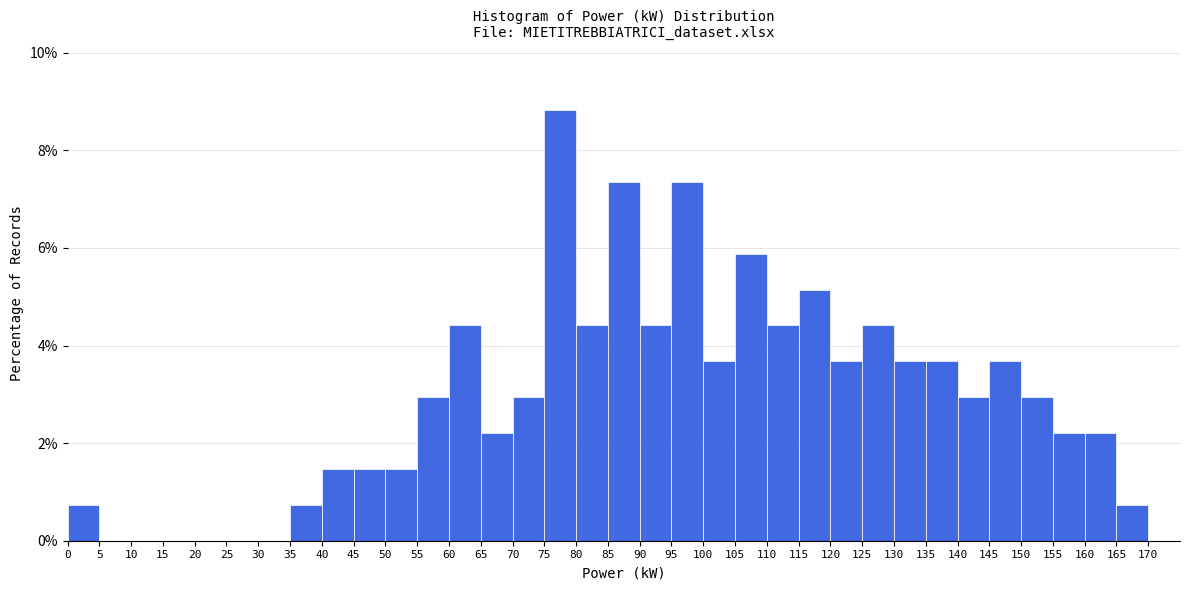

Reading left to right, list every bar in this chart as the range it spans on the x-axis followed by its height. The values are not printed on the chart, so give them approximately, as read against the axis.

0 to 5: 0.8
5 to 10: 0
10 to 15: 0
15 to 20: 0
20 to 25: 0
25 to 30: 0
30 to 35: 0
35 to 40: 0.8
40 to 45: 1.4
45 to 50: 1.4
50 to 55: 1.4
55 to 60: 3.0
60 to 65: 4.4
65 to 70: 2.2
70 to 75: 3.0
75 to 80: 8.8
80 to 85: 4.4
85 to 90: 7.4
90 to 95: 4.4
95 to 100: 7.4
100 to 105: 3.6
105 to 110: 5.8
110 to 115: 4.4
115 to 120: 5.2
120 to 125: 3.6
125 to 130: 4.4
130 to 135: 3.6
135 to 140: 3.6
140 to 145: 3.0
145 to 150: 3.6
150 to 155: 3.0
155 to 160: 2.2
160 to 165: 2.2
165 to 170: 0.8